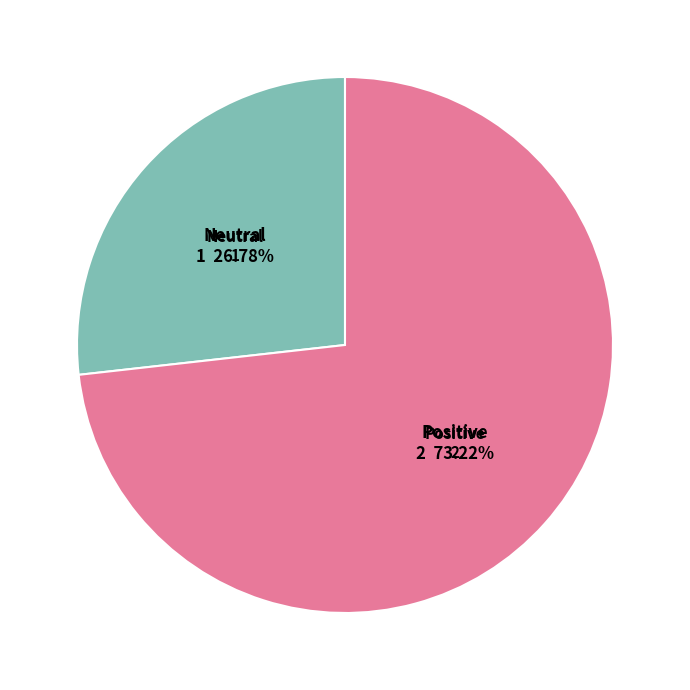

Is there any slice that represents more than half of the pie?

Yes